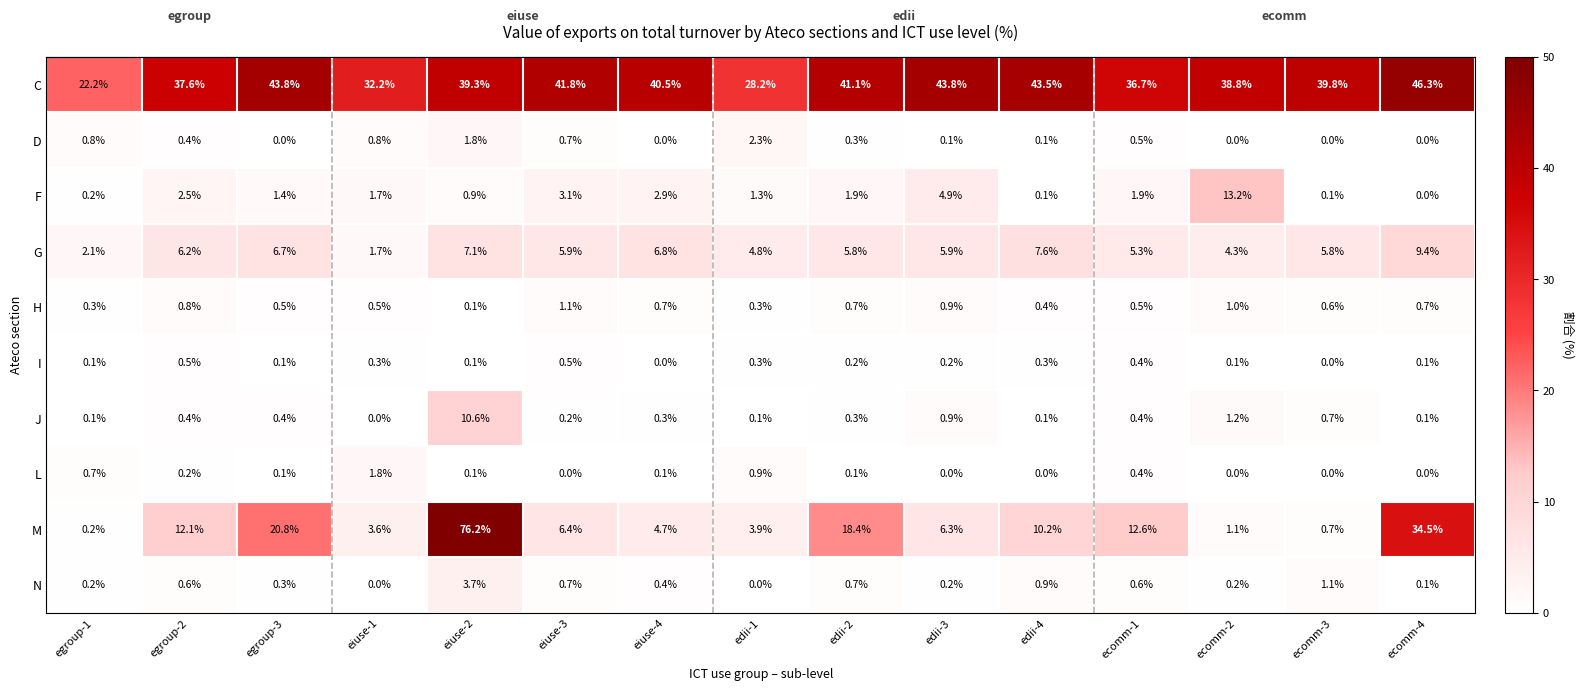

How many values in the J series exceed 0?

14